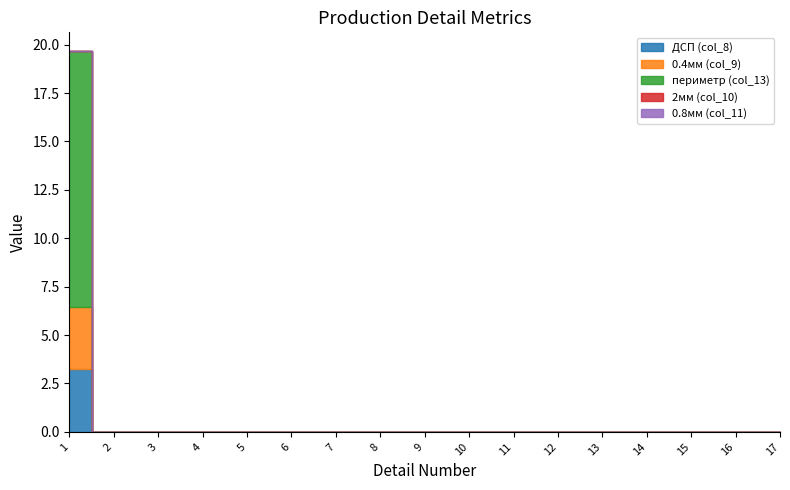

Is the value of периметр (col_13) at 13 greater than the value of 0.4мм (col_9) at 7?

No